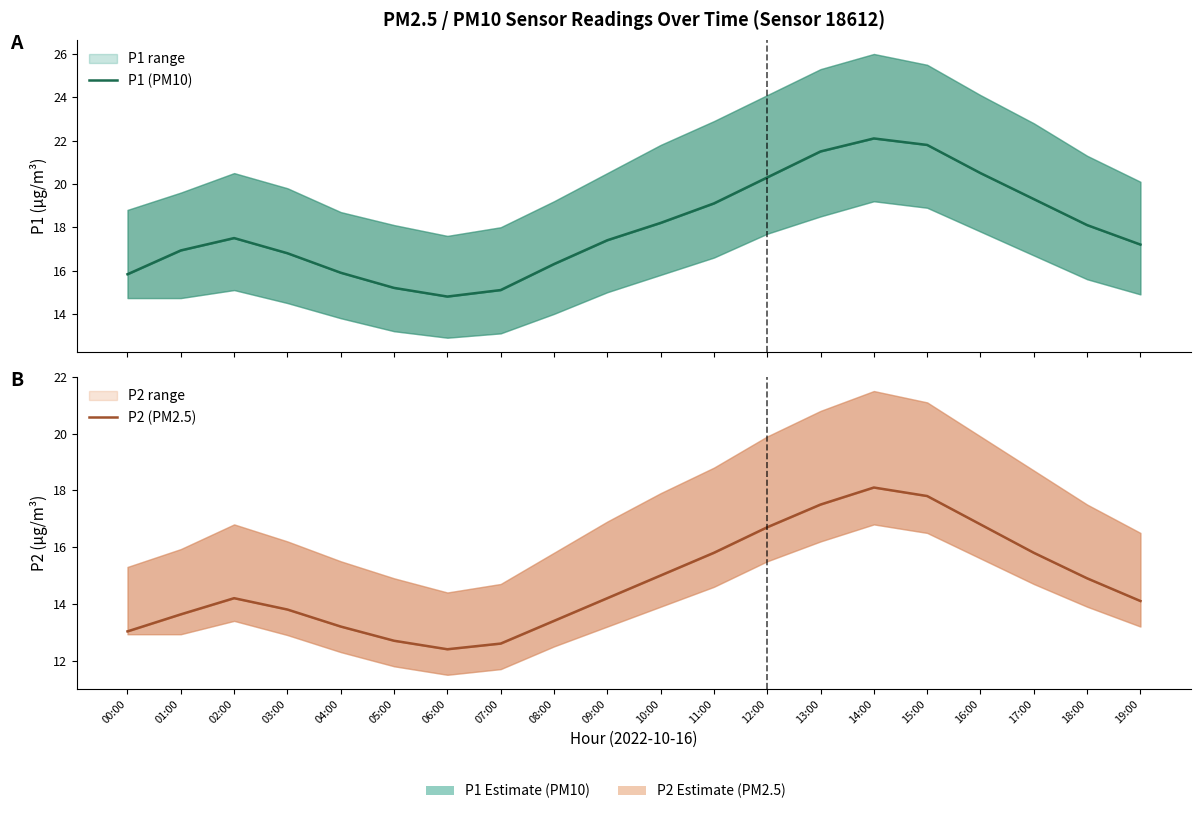

How many lines are shown in the chart?

2